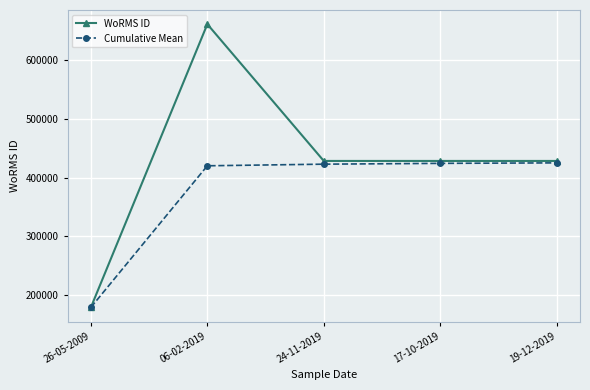

Which label corresponds to the largest value in the chart?

06-02-2019